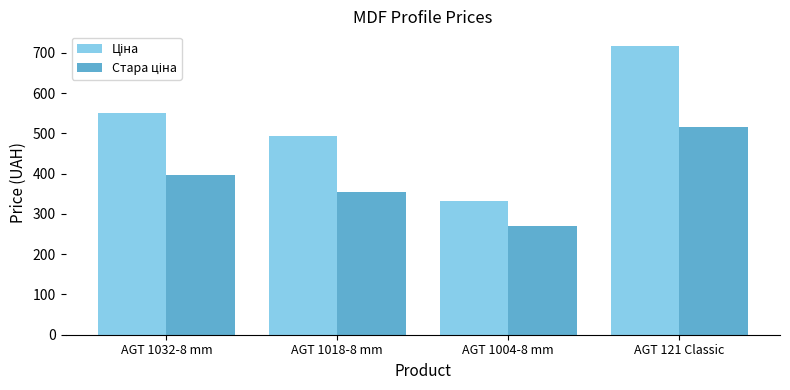

At which category does the chart reach its minimum across all series?

AGT 1004-8 mm